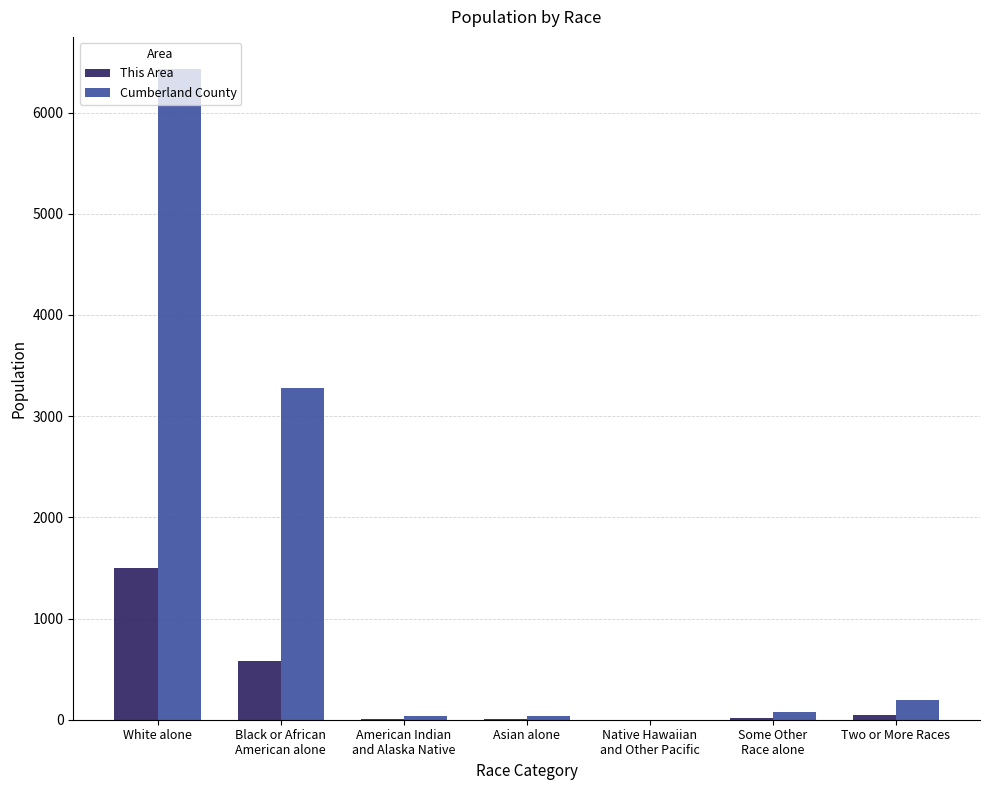

What is the sum of all Cumberland County values?

10052